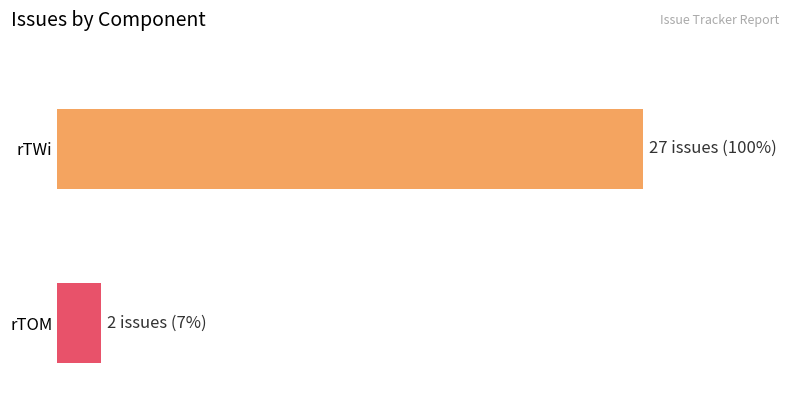

What is the greatest value displayed?

27